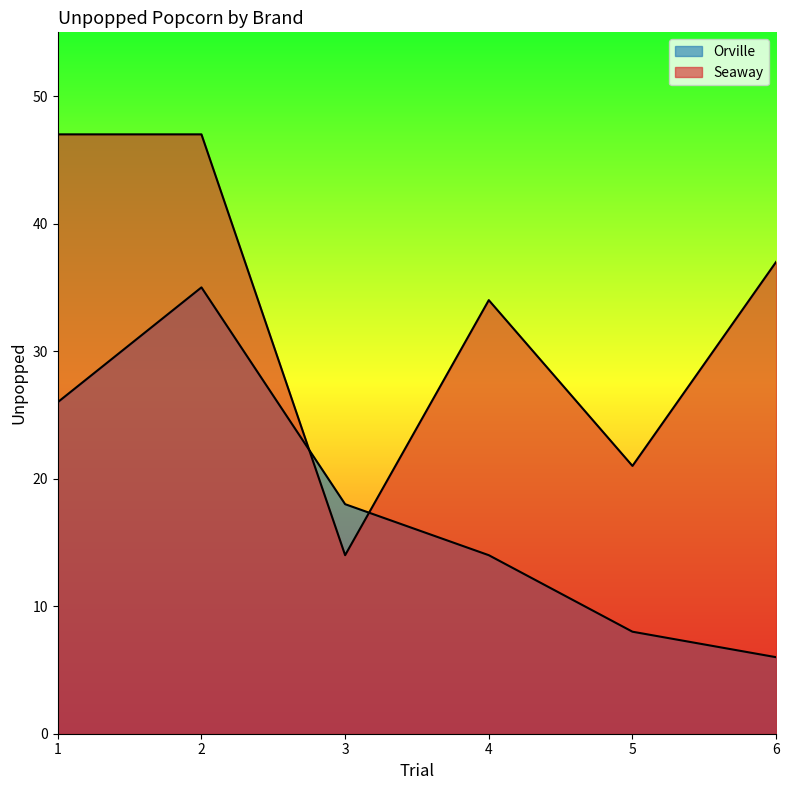

What is the minimum value for Orville?

6